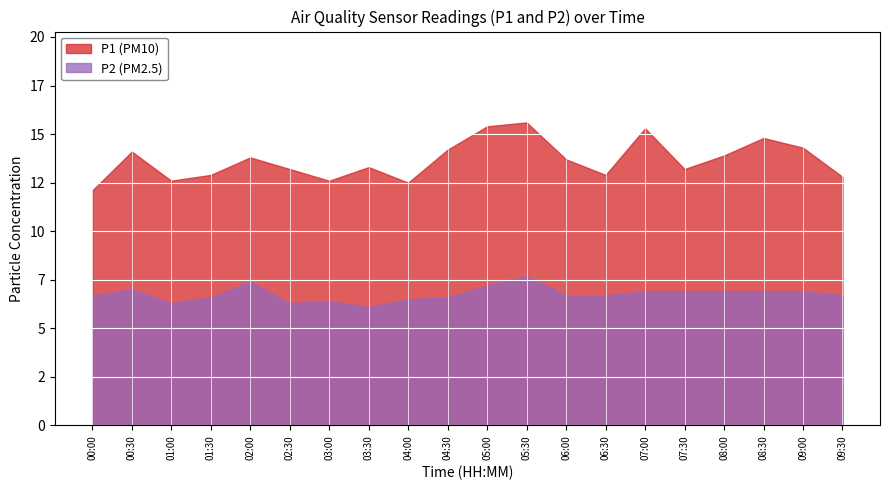

What is the label of the 2nd point from the right?

09:00